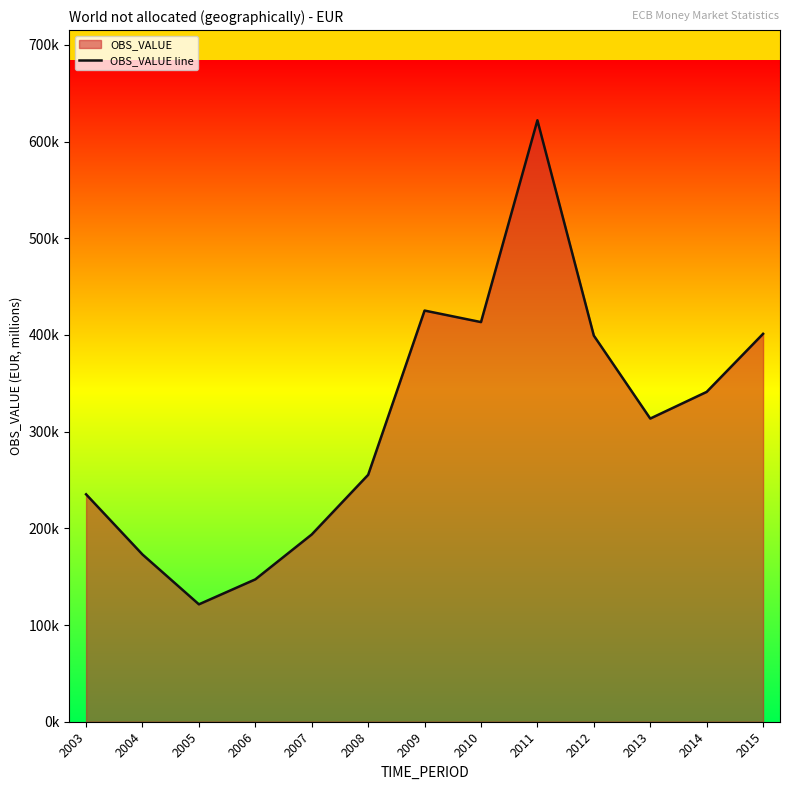

What is the value of the 2nd point from the left?

172950.1